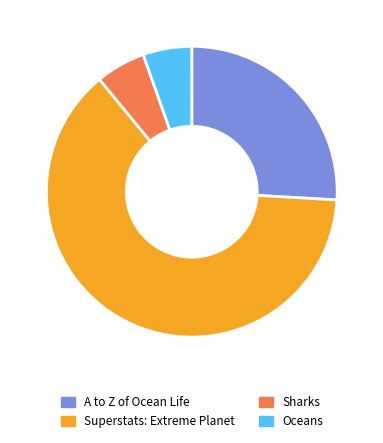

What percentage is the A to Z of Ocean Life slice, to the nearest percent?

26%